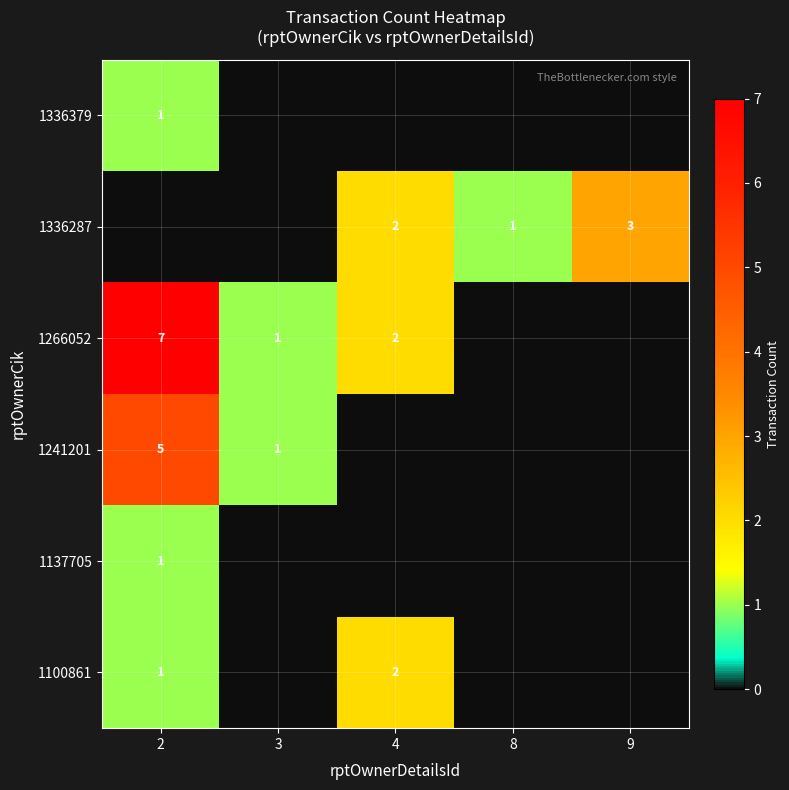

Is the value of 1336287 at 9 greater than the value of 1100861 at 2?

Yes